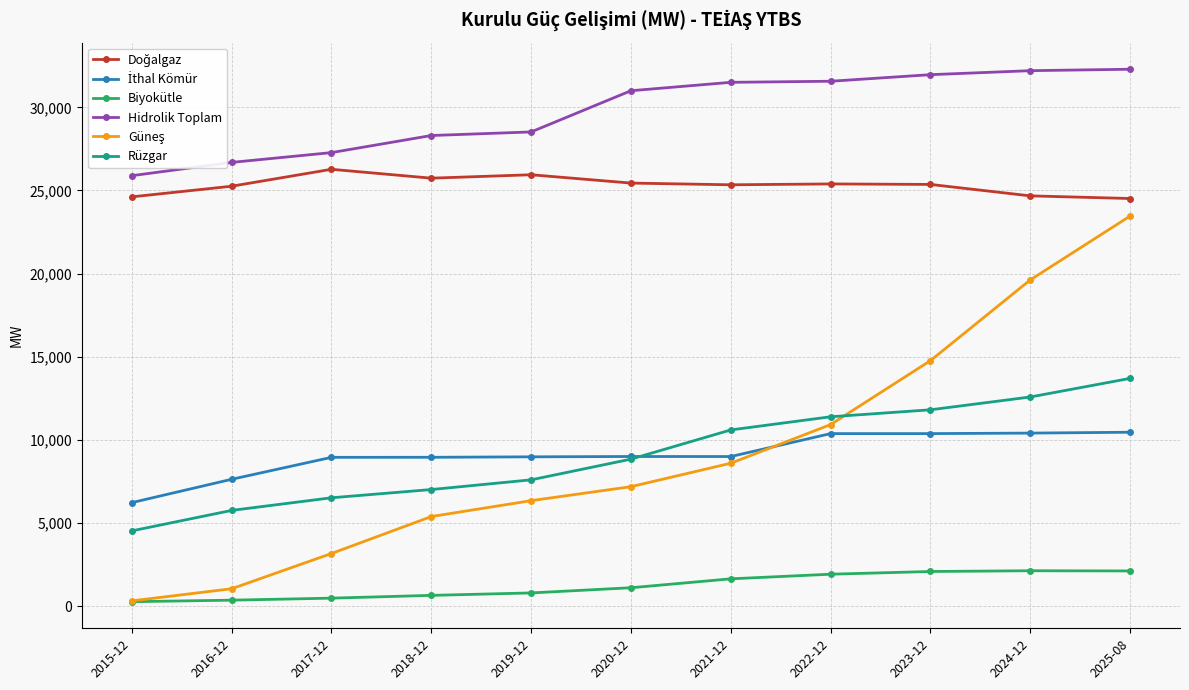

At which category is the sum across all series the highest?

2025-08